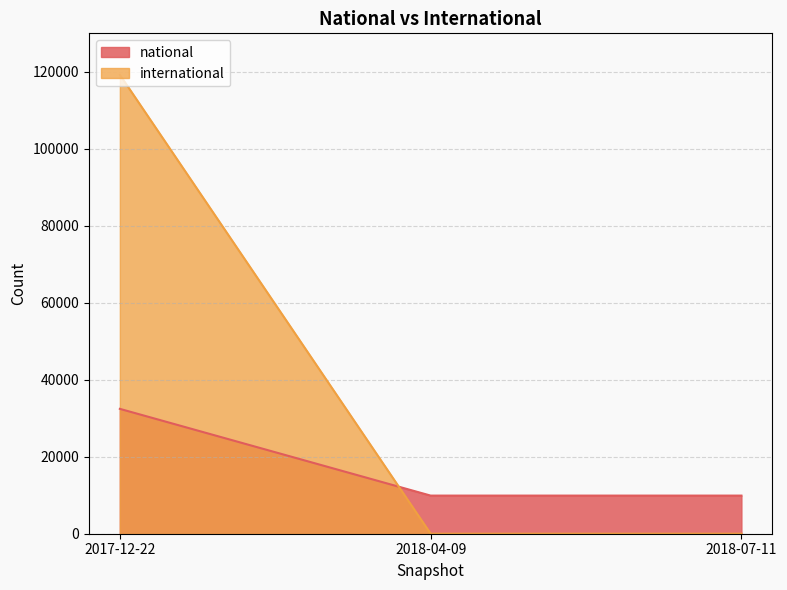

Rank the series by their maximum value, from lowest to highest.

national, international